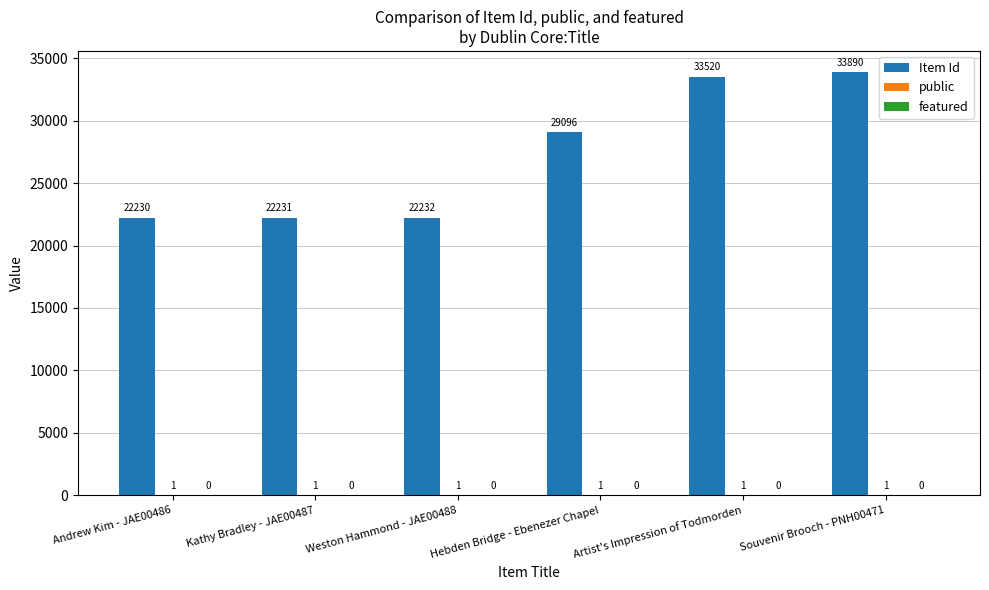

What is the maximum value for Item Id?

33890